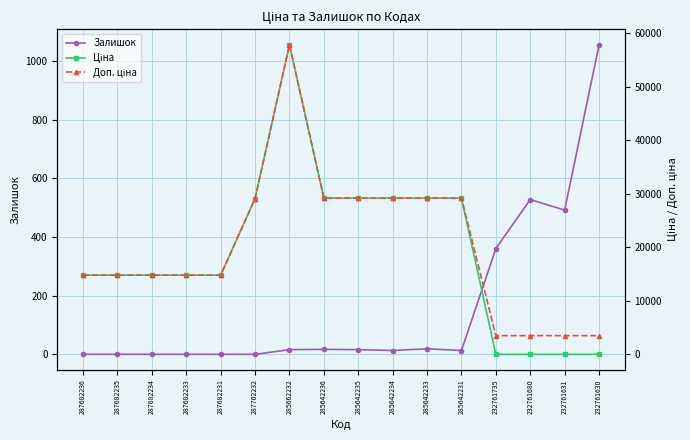

Reading right to left, transcribe all the data shown in this chart.

Залишок: 232761630=1056.0	232761631=492.0	232761680=528.0	232761735=361.0	285642231=13.0	285642233=19.0	285642234=13.0	285642235=16.0	285642236=17.0	285662232=16.0	287702232=0.0	287682231=0.0	287682233=0.0	287682234=0.0	287682235=0.0	287682236=0.0
Ціна: 232761630=15.6	232761631=15.6	232761680=15.6	232761735=15.6	285642231=29188.5	285642233=29188.5	285642234=29188.5	285642235=29188.5	285642236=29188.5	285662232=57826.2	287702232=29119.2	287682231=14800.8	287682233=14800.8	287682234=14800.8	287682235=14800.8	287682236=14800.8
Доп. ціна: 232761630=3508.0	232761631=3508.0	232761680=3508.0	232761735=3508.0	285642231=29188.5	285642233=29188.5	285642234=29188.5	285642235=29188.5	285642236=29188.5	285662232=57826.2	287702232=29119.2	287682231=14800.8	287682233=14800.8	287682234=14800.8	287682235=14800.8	287682236=14800.8